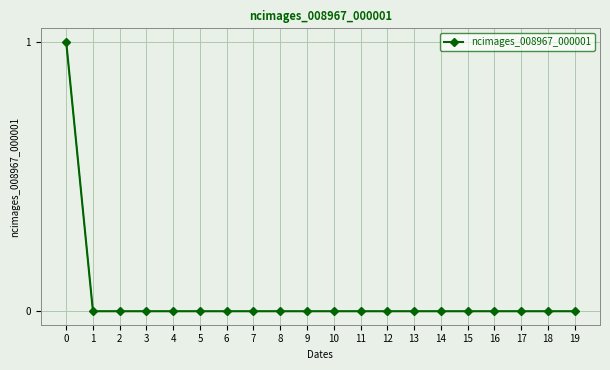

True or false: the data shows 0 at 8.

True